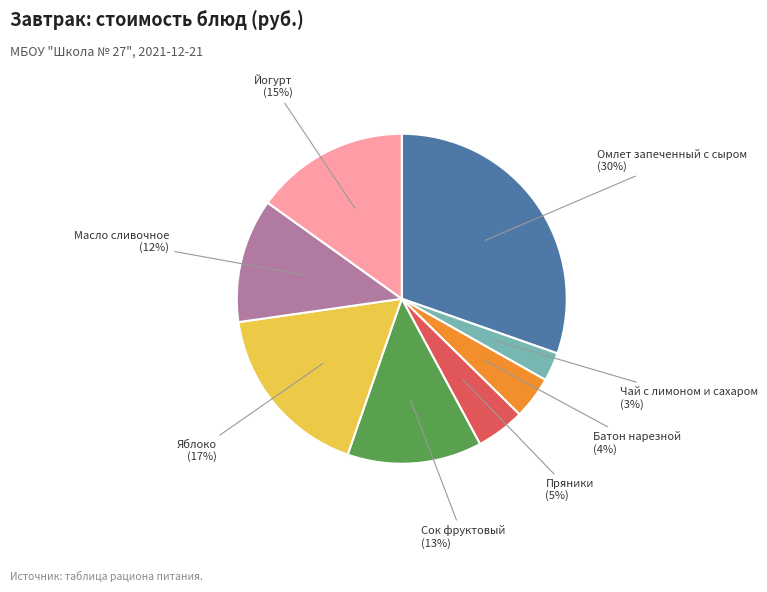

Which slice is the largest?

Омлет запеченный с сыром